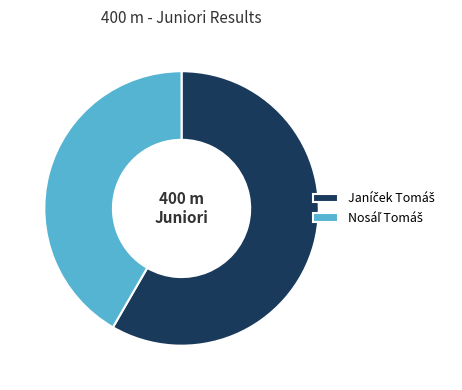

Is there any slice that represents more than half of the pie?

Yes